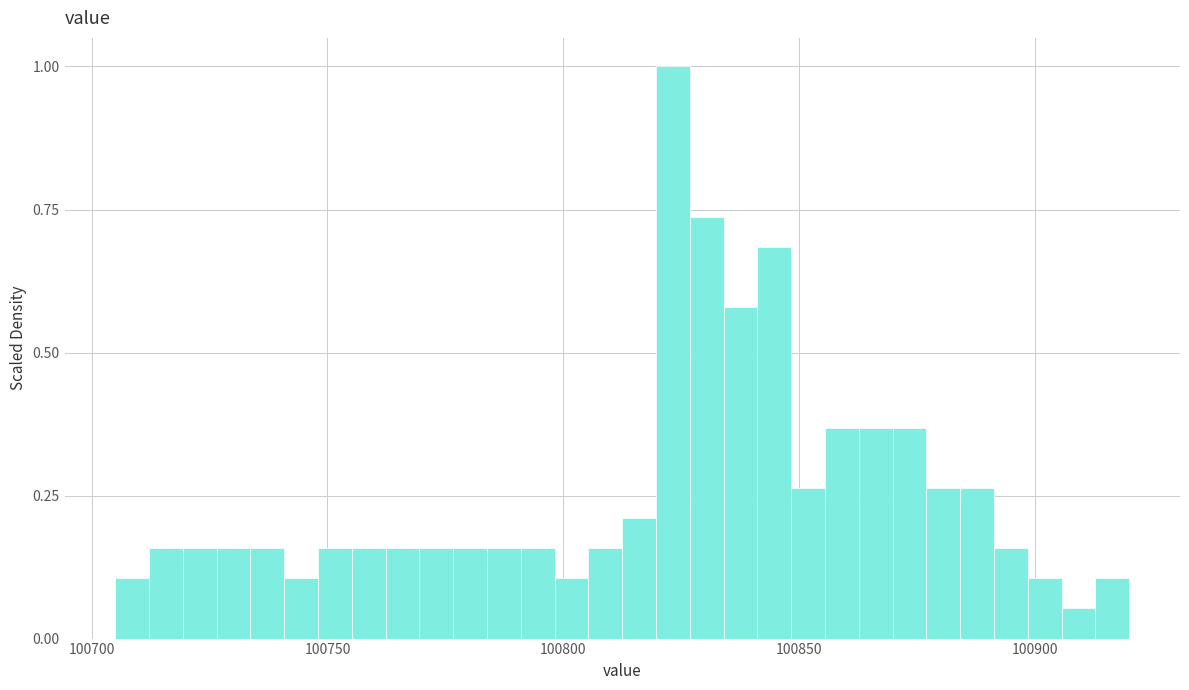

Around what value on the x-axis is the tallest bar? Give the approximate position of its centre, as read against the axis.

100825